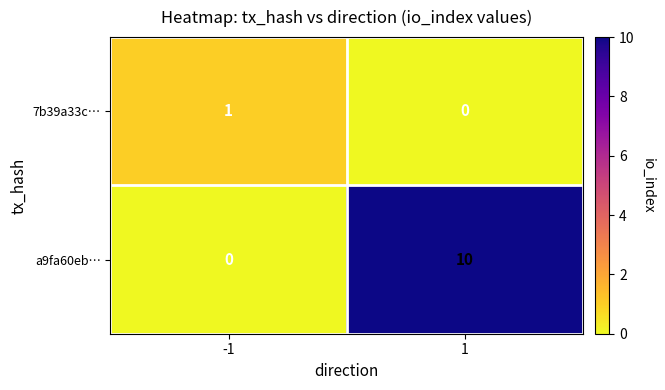

Count the number of data series in this chart.

2